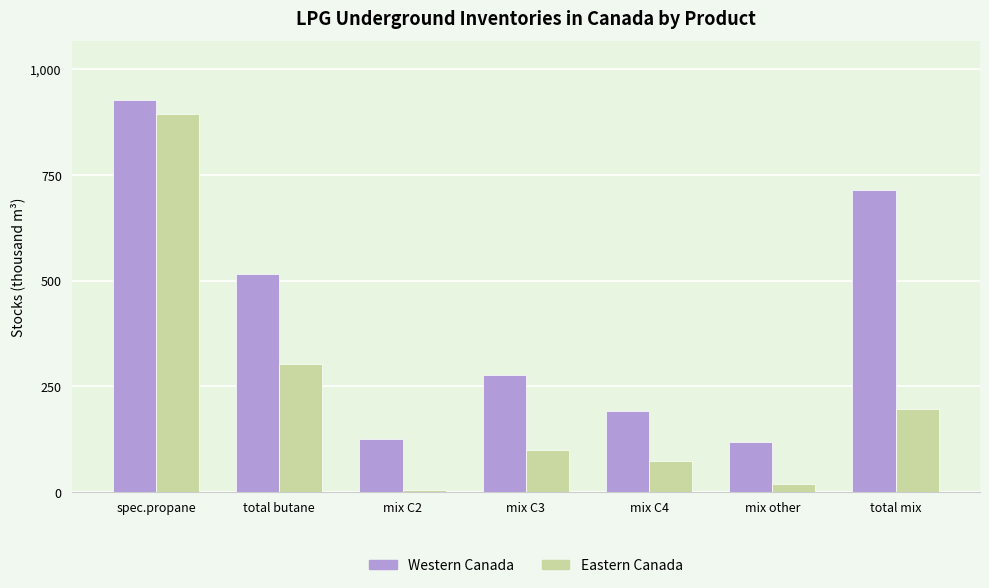

What is the difference between the maximum and minimum values in the Eastern Canada series?

890.3